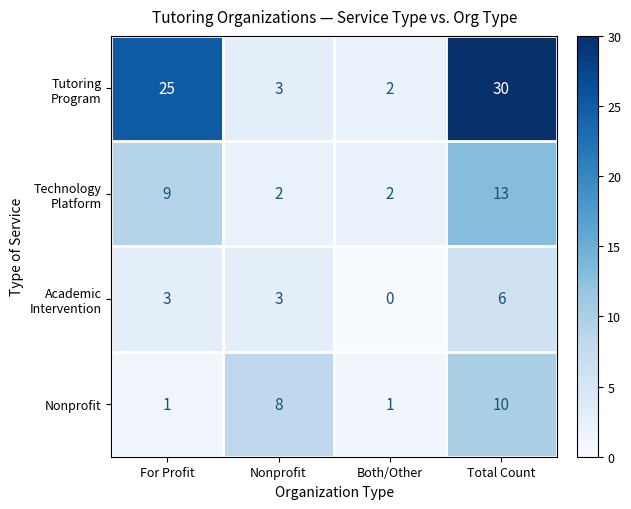

What is the average value of the Nonprofit series?

5